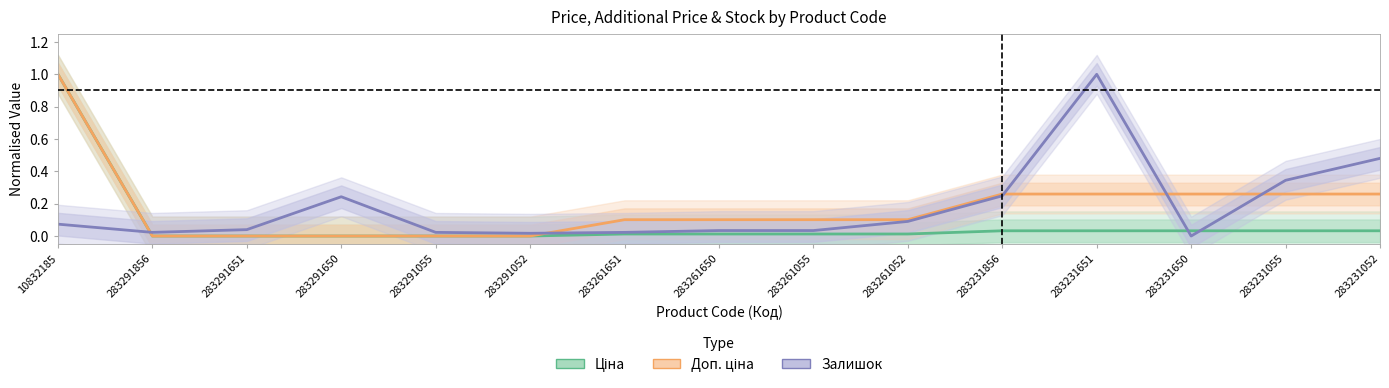

Is it true that Ціна equals 0.0 at 283261650?

False